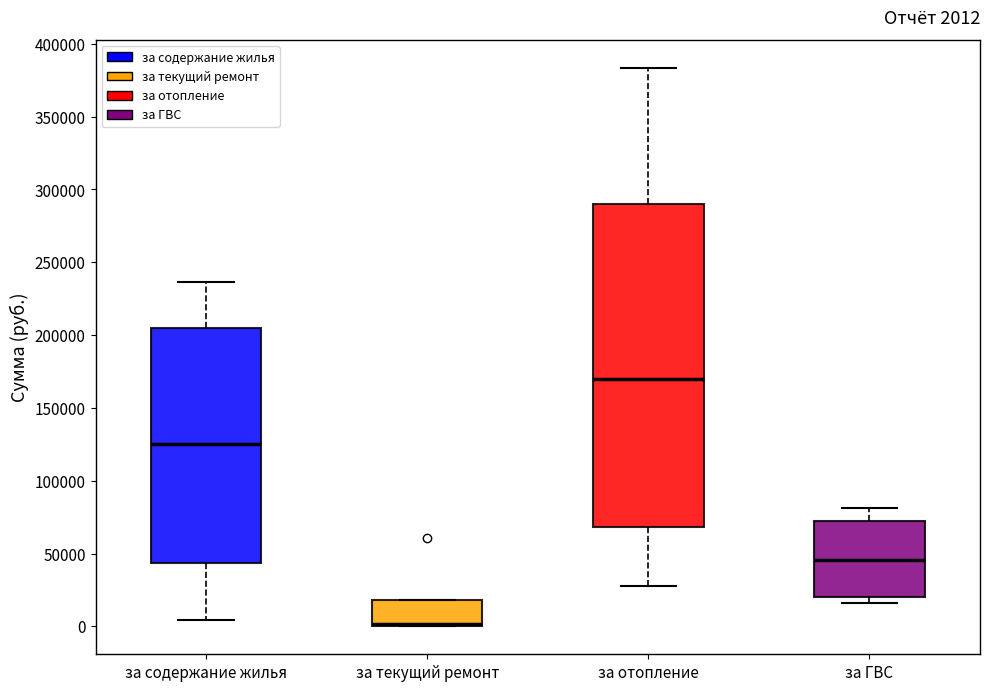

Comparing the boxes themselves (not the whiskers), which one is the tallest?

за отопление